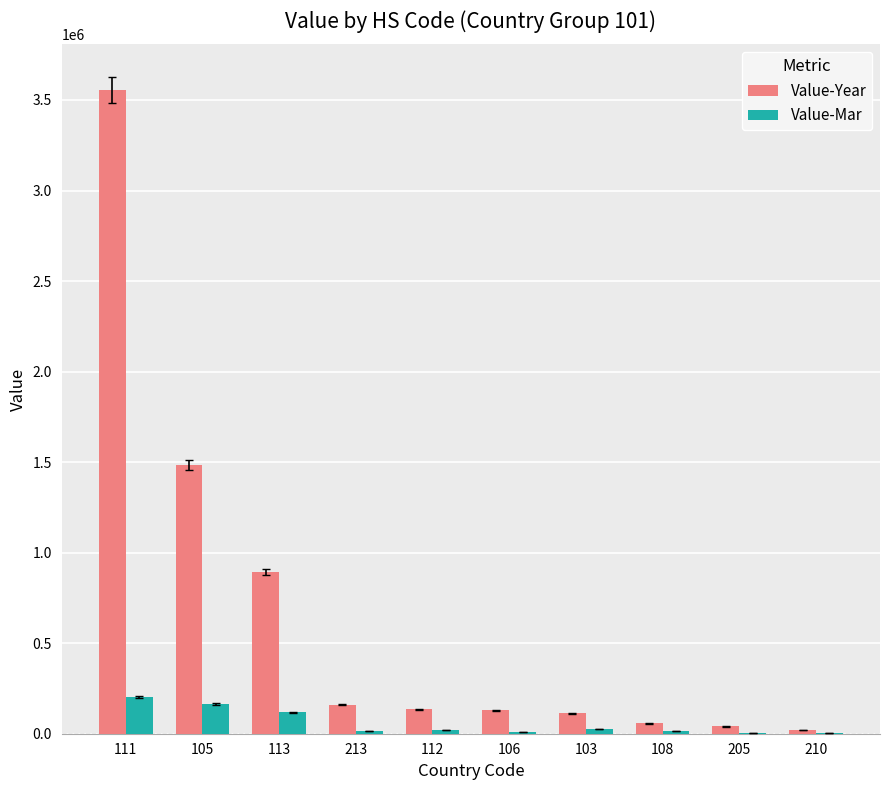

Which series changed the most between 111 and 108?

Value-Year